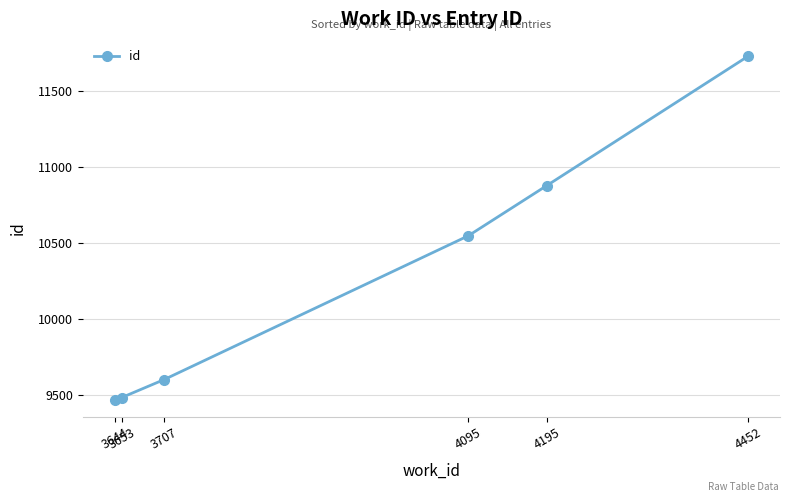

What is the value of the 1st point from the left?

9467